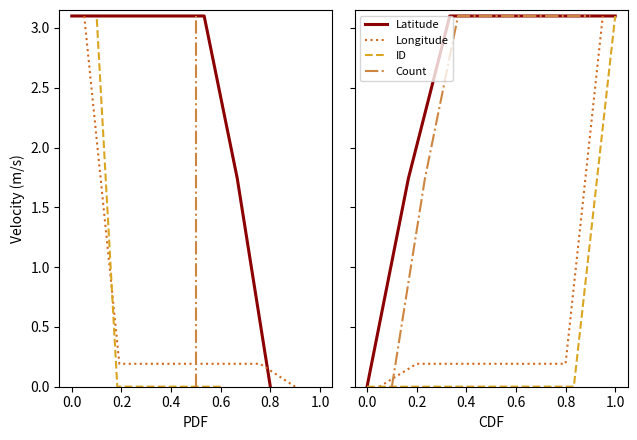

True or false: Latitude has more than 2 interior local peaks.

False